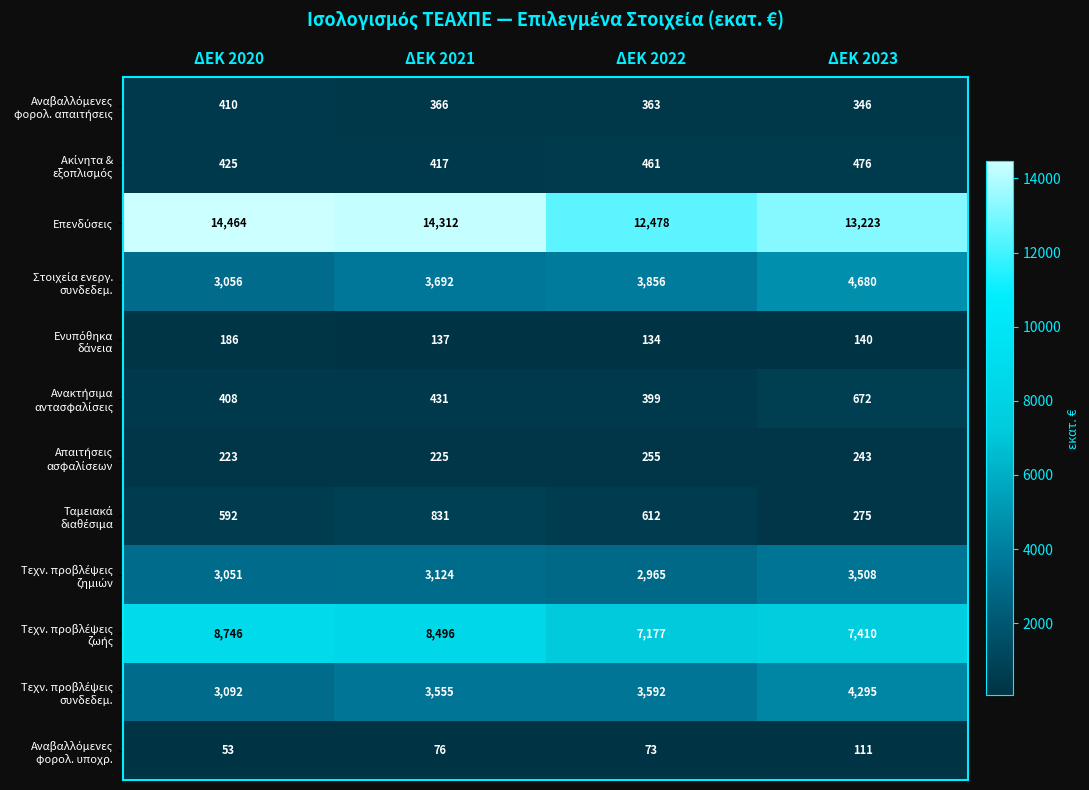

What is the total value across all series at ΔΕΚ 2022?

32365